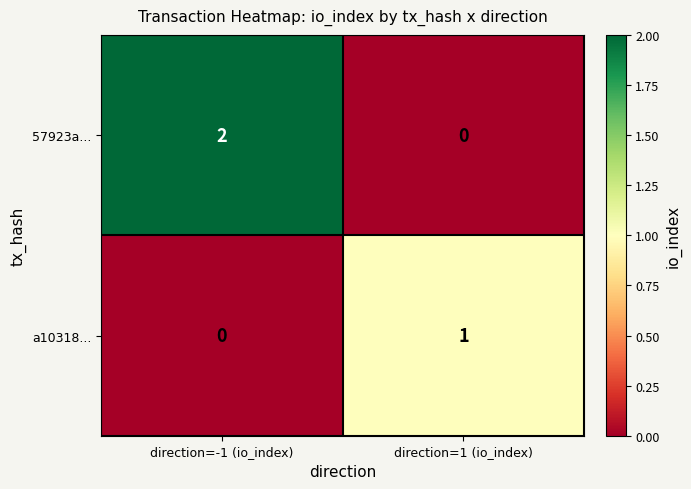

Between direction=-1 (io_index) and direction=1 (io_index), which series saw the biggest shift?

57923a...